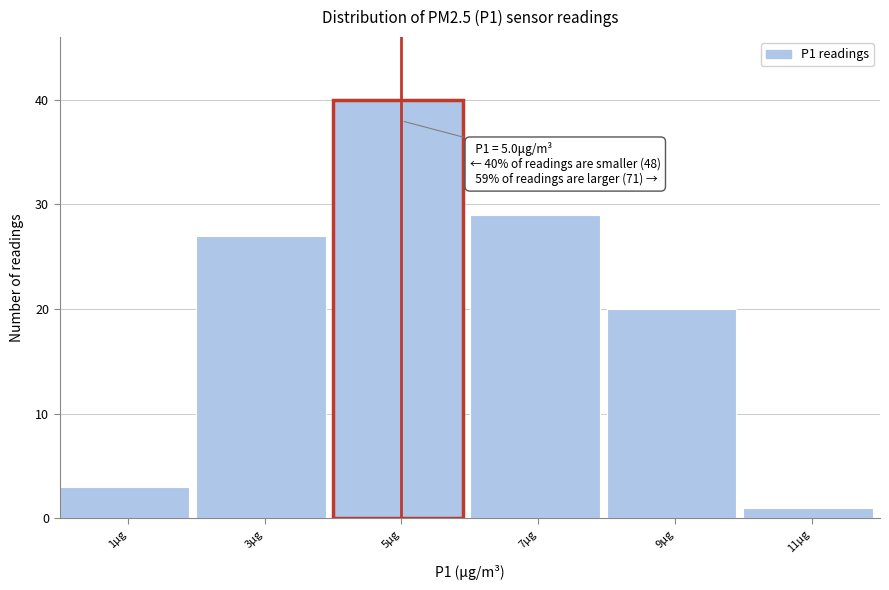

Which range on the x-axis has the tallest bar?

4 to 6